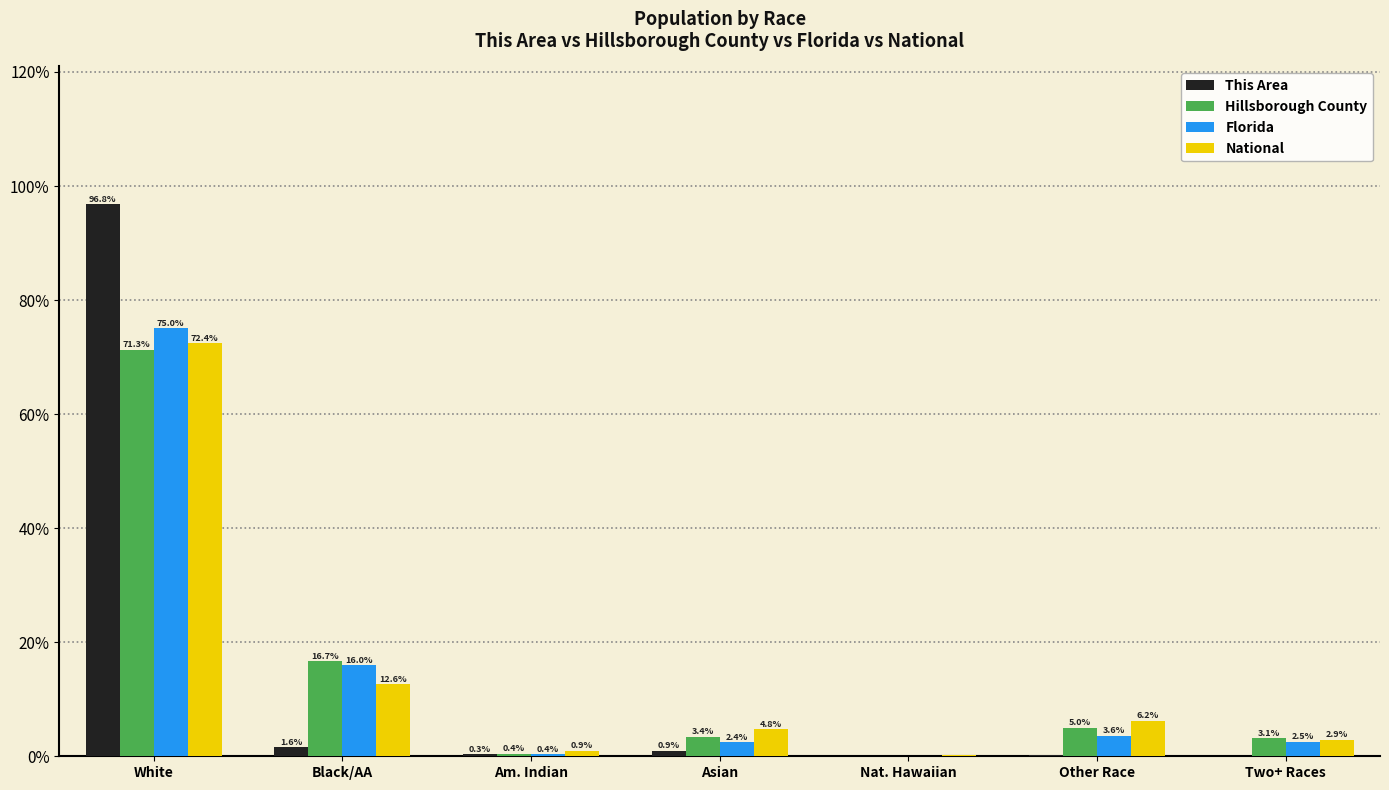

How many groups of bars are there?

7